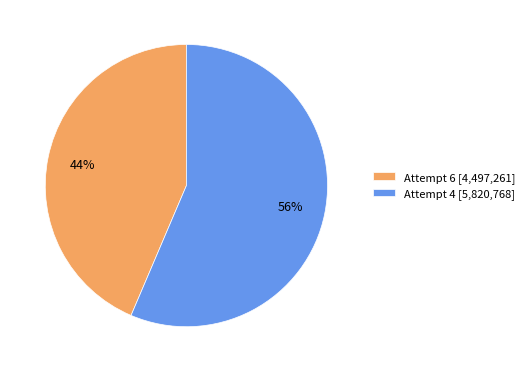

To the nearest percent, what portion does Attempt 4 represent?

56%